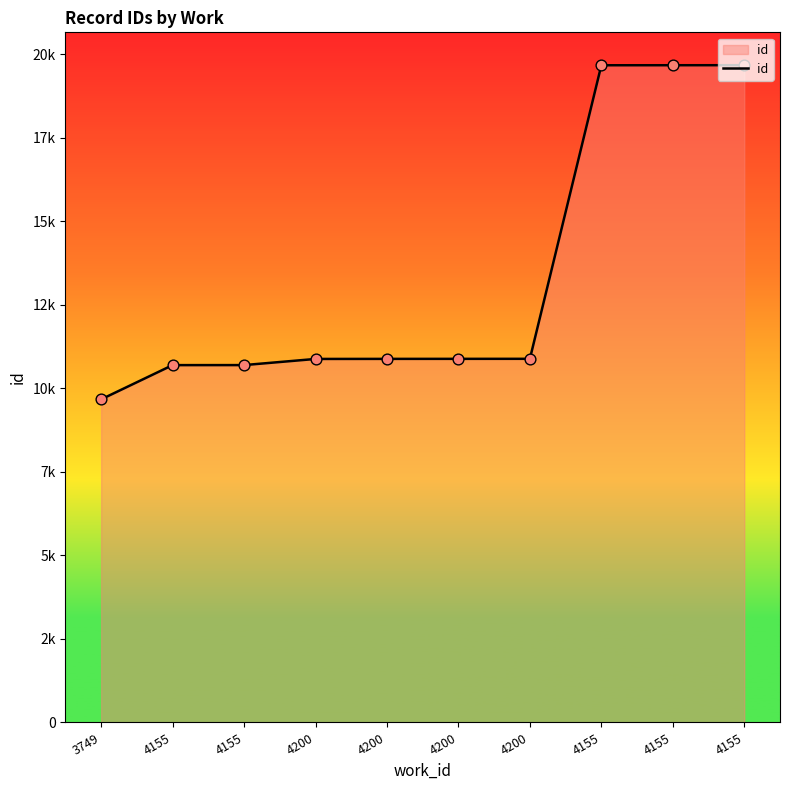

Between 4155 and 4200, which is larger?

4155